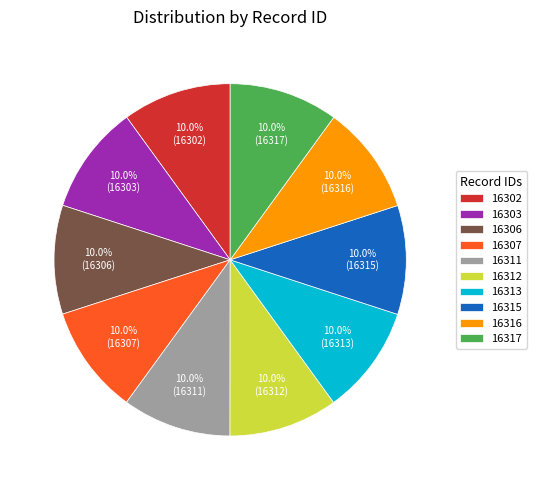

What portion of the pie excludes 16315?

90.0%